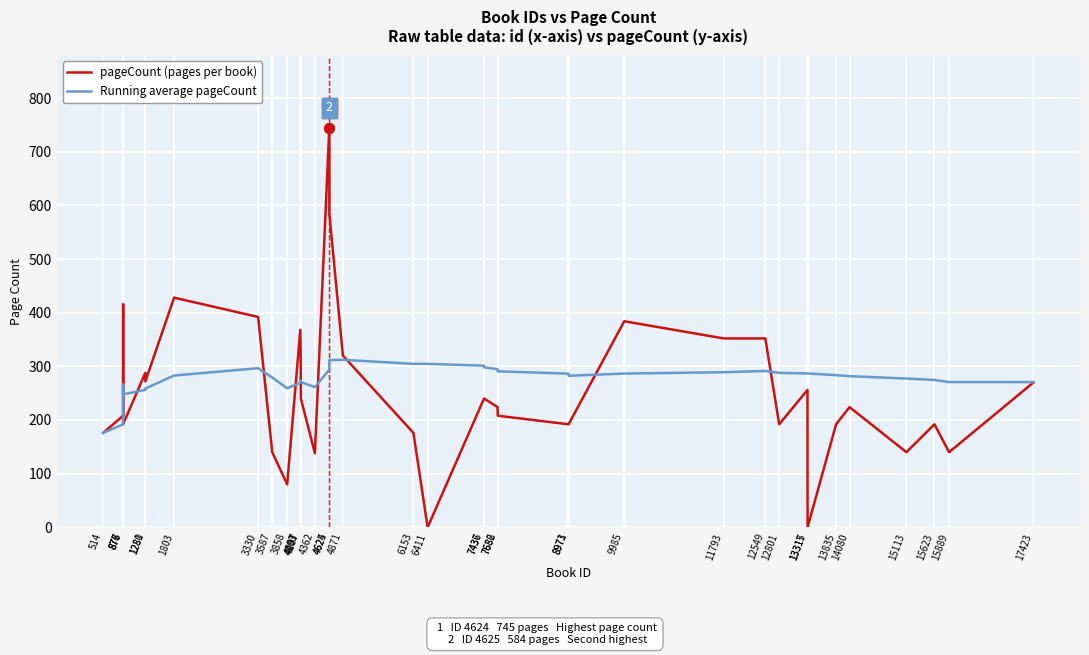

Which category has the highest value across all series?

4624